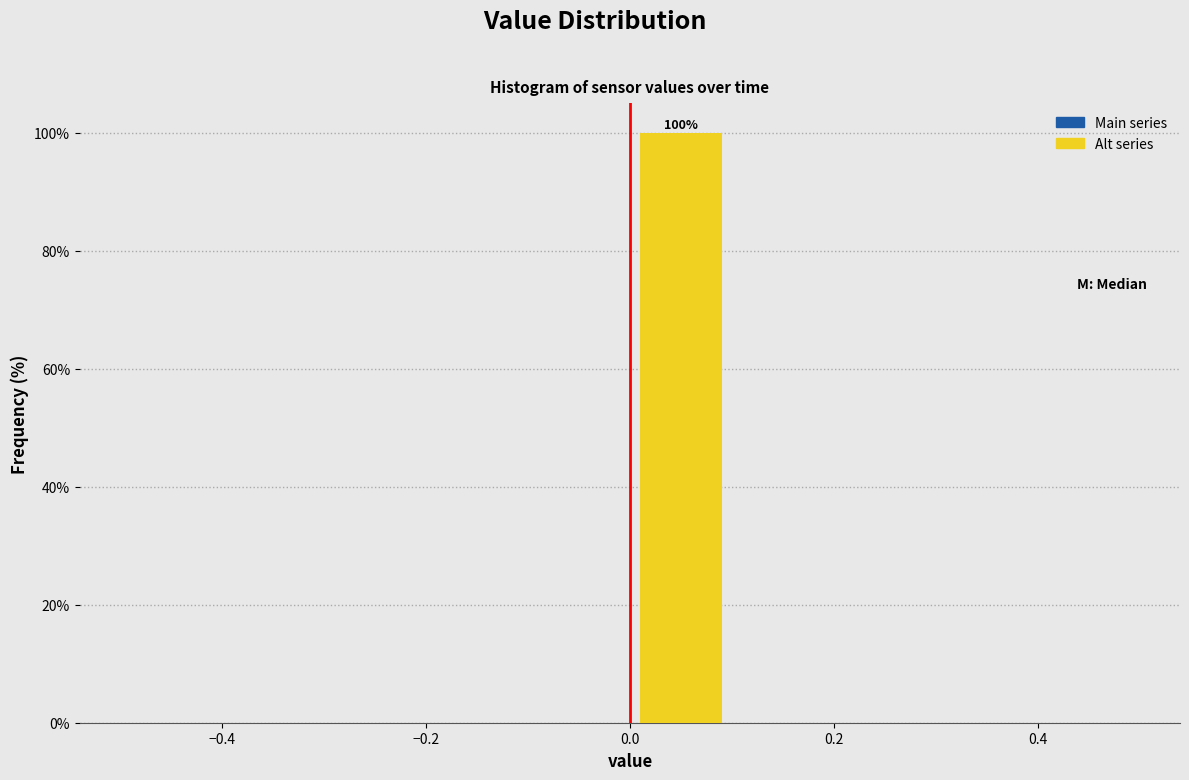

Over which range of the x-axis is the bar tallest?

0.0 to 0.1